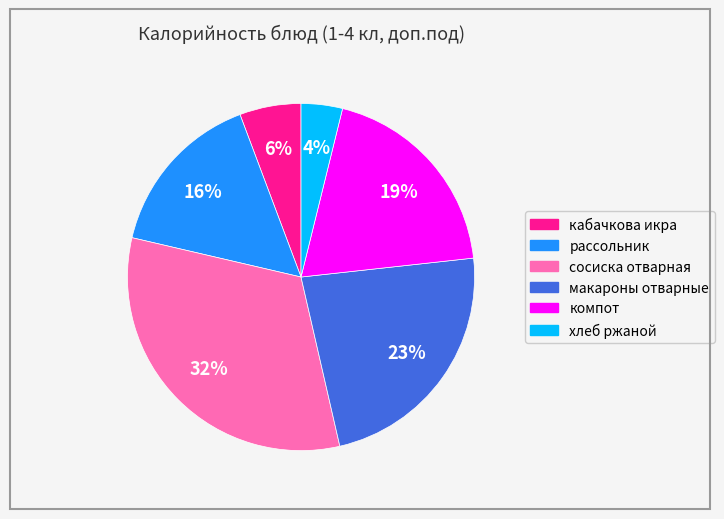

Between сосиска отварная and рассольник, which is larger?

сосиска отварная